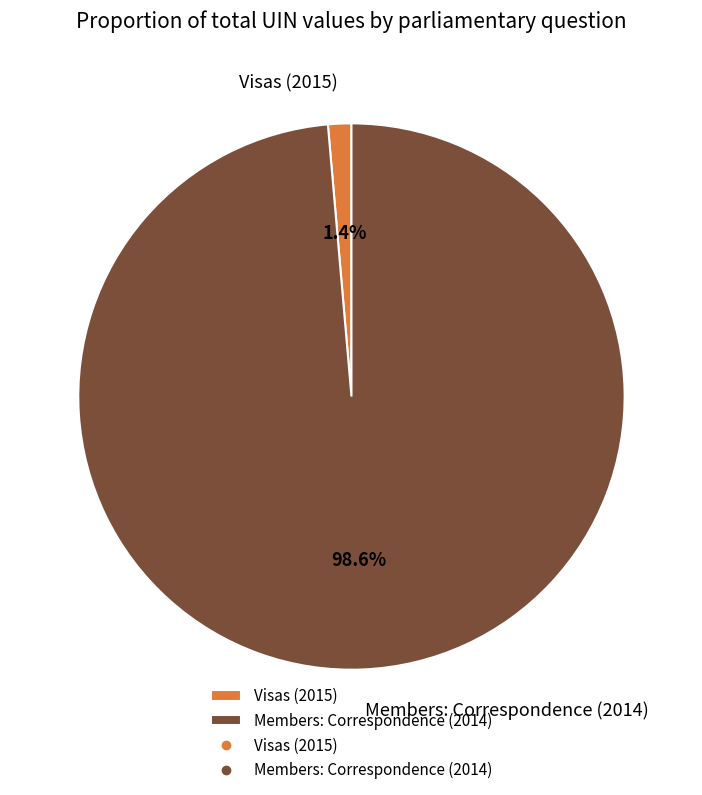

Which slice is the smallest?

Visas (2015)